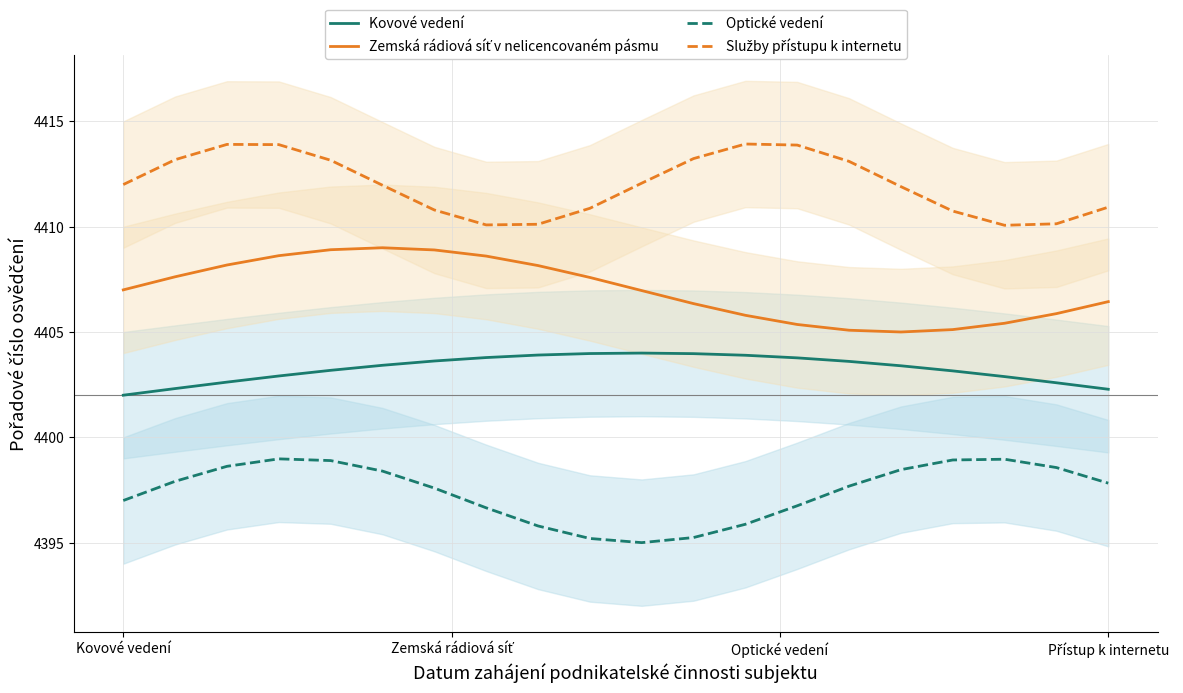

What is the minimum value for Kovové vedení?

4402.0